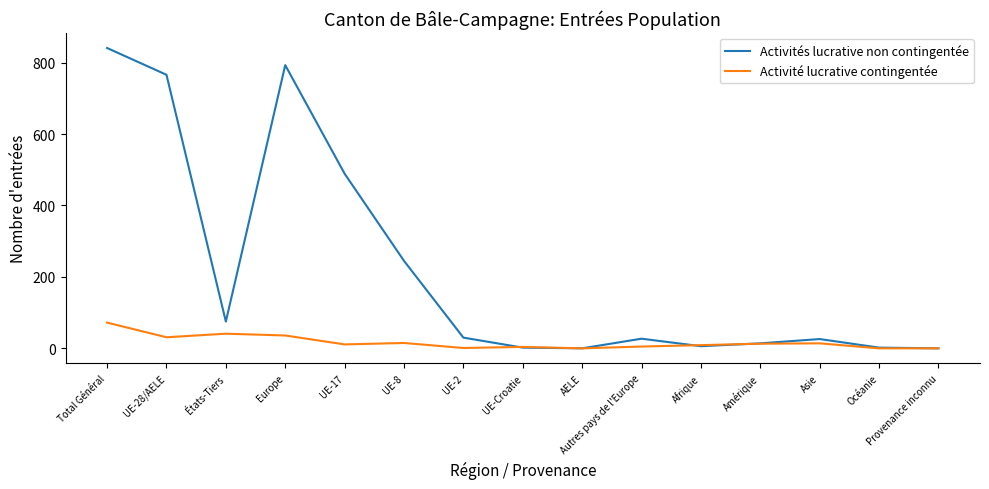

Which series has the widest spread of values?

Activités lucrative non contingentée